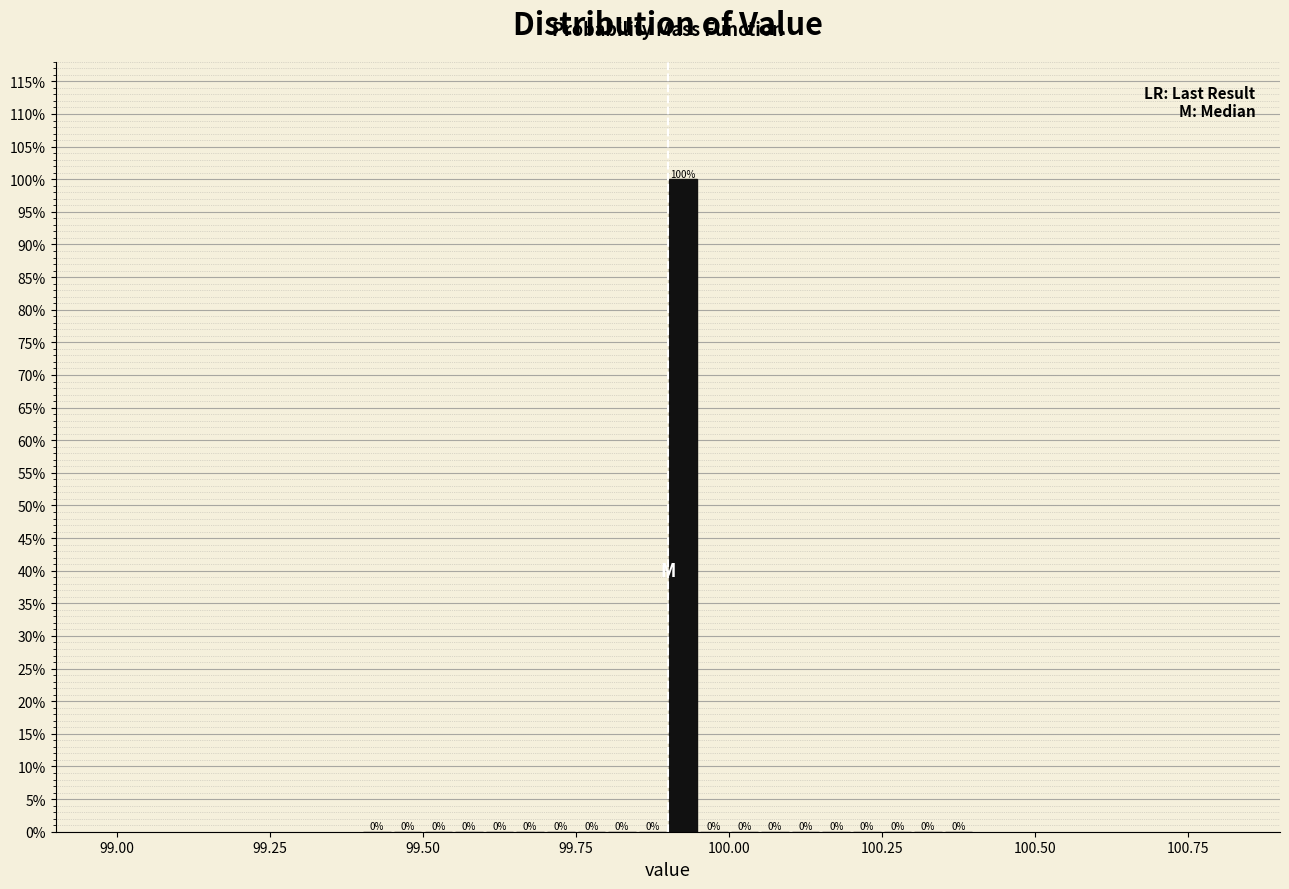

Around what value on the x-axis is the tallest bar? Give the approximate position of its centre, as read against the axis.

99.95